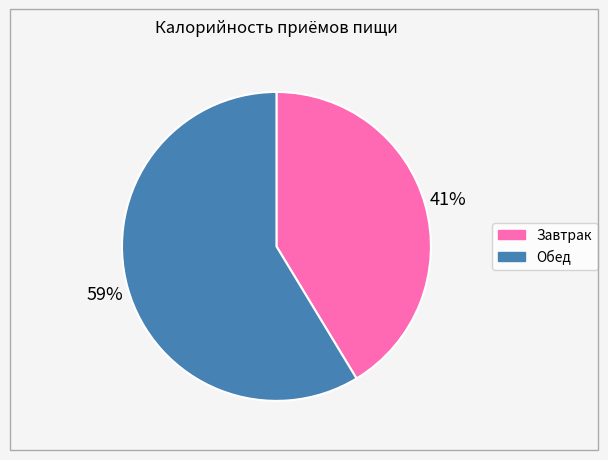

To the nearest percent, what is the combined percentage of Завтрак and Обед?

100%